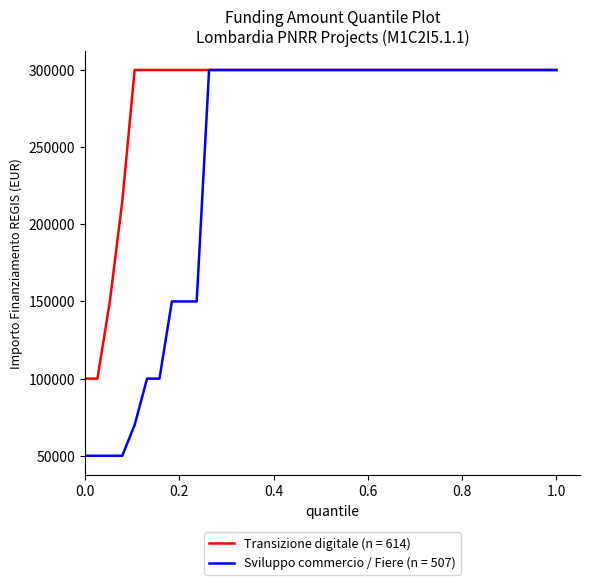

Rank the series by their average value, from highest to lowest.

Transizione digitale (n = 614), Sviluppo commercio / Fiere (n = 507)